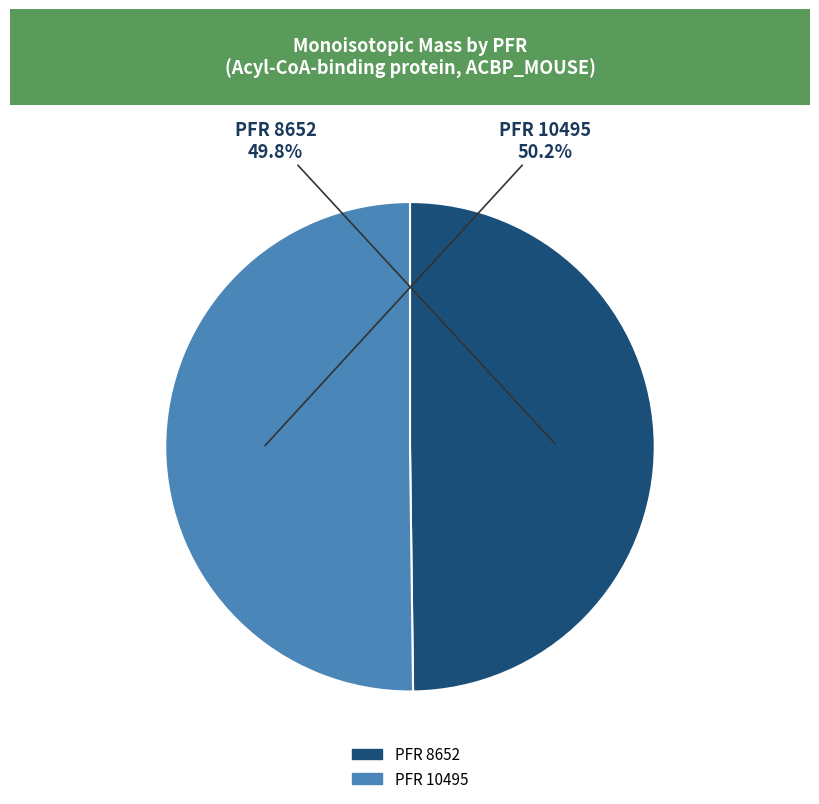

Combined, do PFR 8652 and PFR 10495 account for over 50%?

Yes